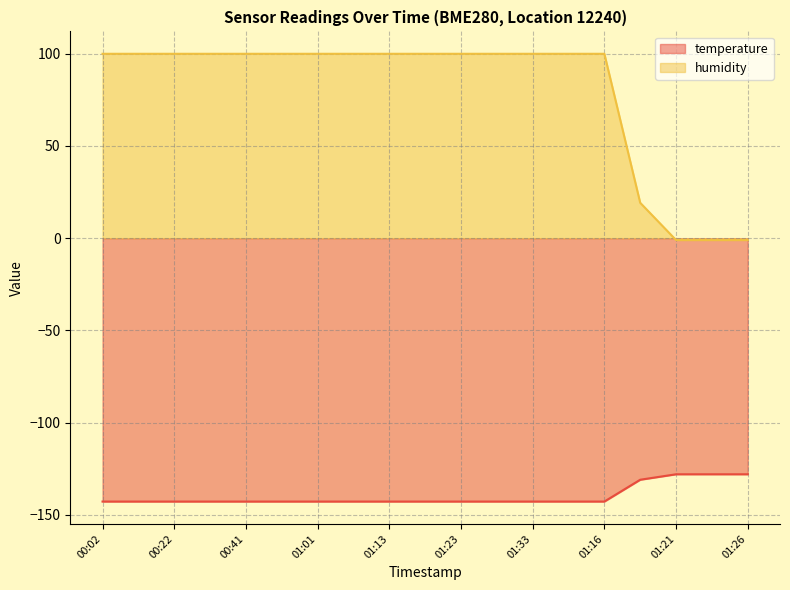

Reading left to right, what are all the values shown in this chart?

temperature: -142.8	-142.8	-142.8	-142.8	-142.8	-142.8	-142.8	-142.8	-142.8	-142.8	-142.8	-142.8	-142.8	-142.8	-142.8	-131.0	-128.0	-128.0	-128.0
humidity: 100.0	100.0	100.0	100.0	100.0	100.0	100.0	100.0	100.0	100.0	100.0	100.0	100.0	100.0	100.0	19.2	-1.0	-1.0	-1.0